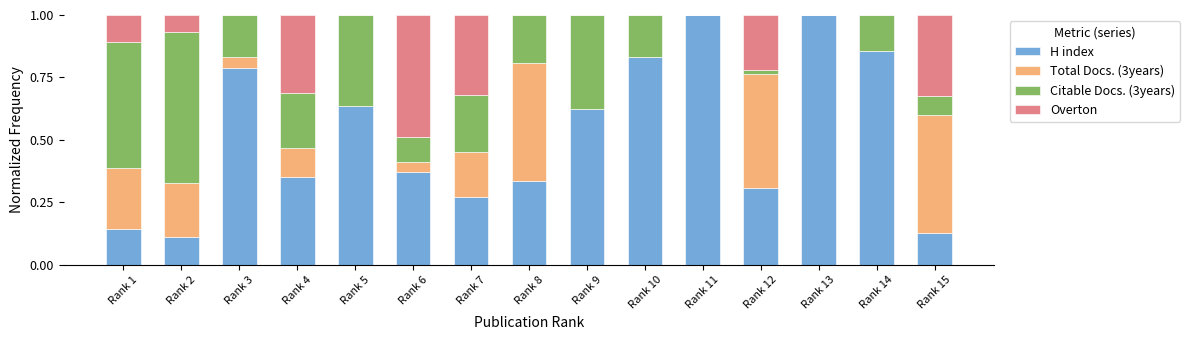

Count the number of data series in this chart.

4